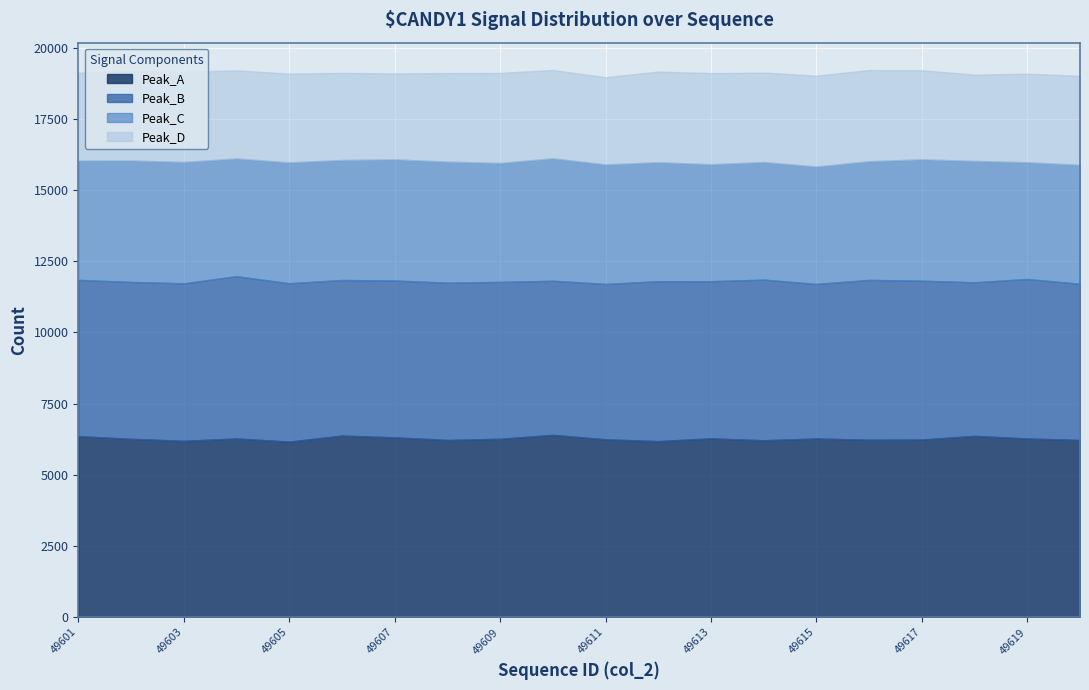

At how many categories does at least one series exceed 6199?

17